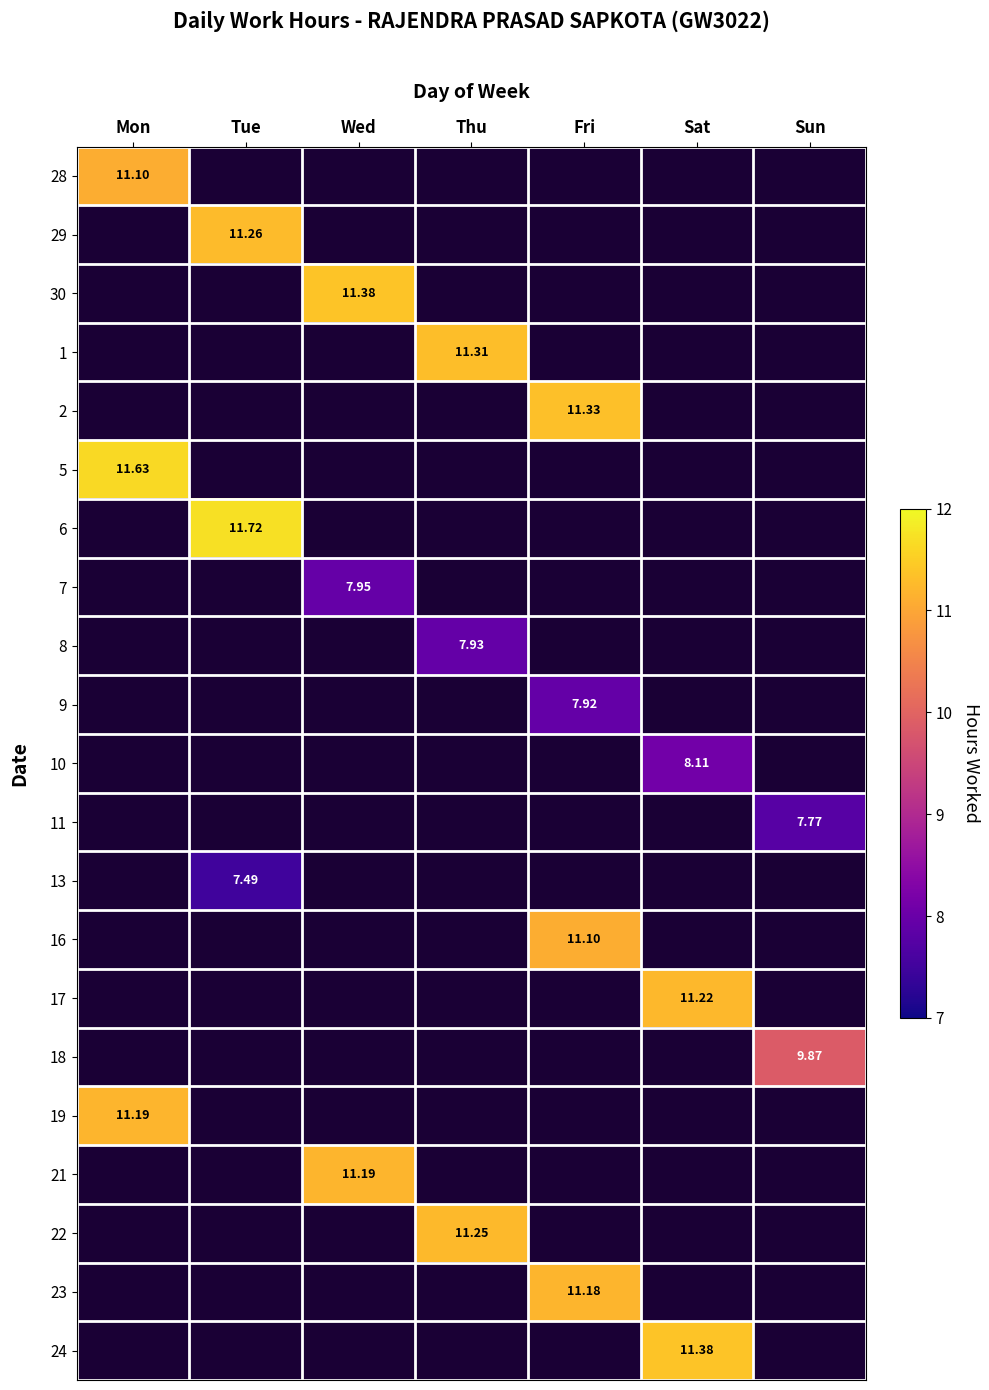

What is the difference between the highest and lowest values at Tue?

11.7